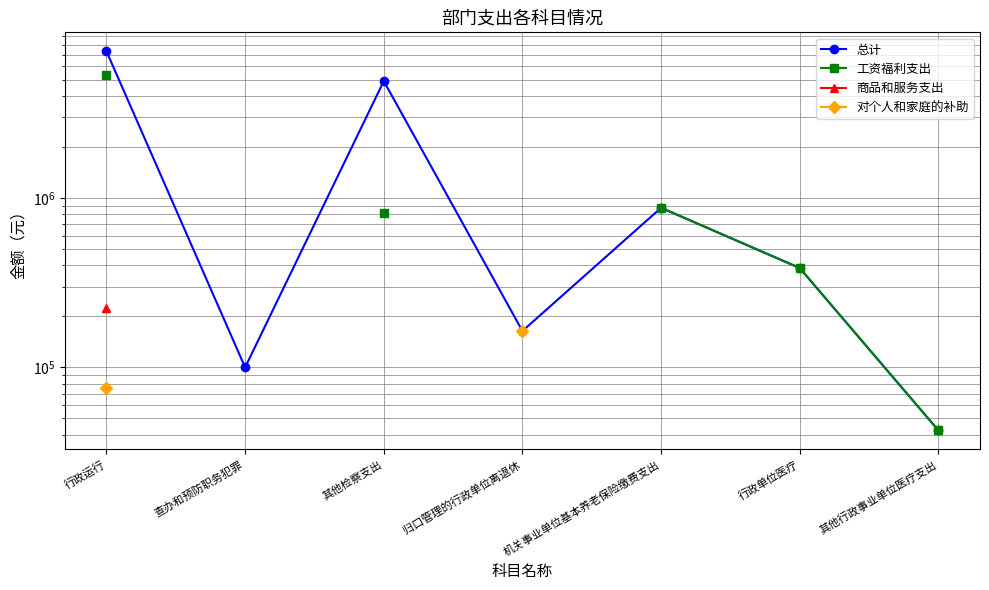

What is the average value of the 总计 series?

1973726.2